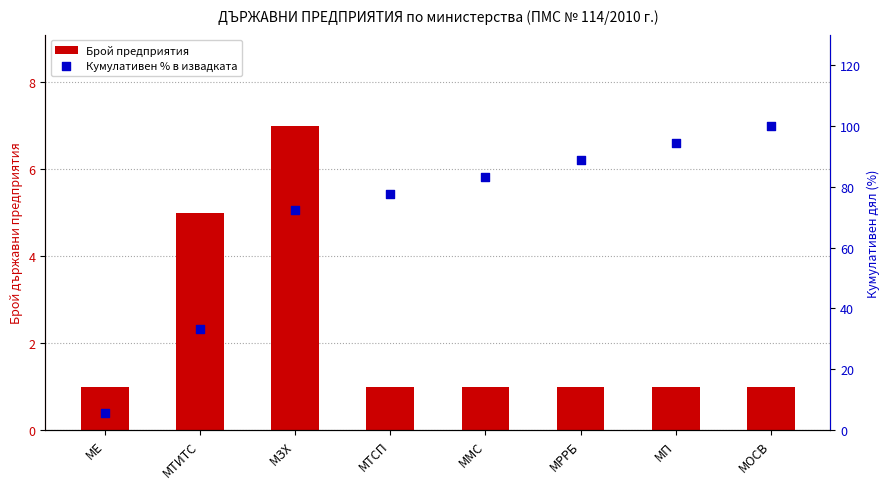

What are all the series names shown in the legend?

Брой предприятия, Кумулативен % в извадката